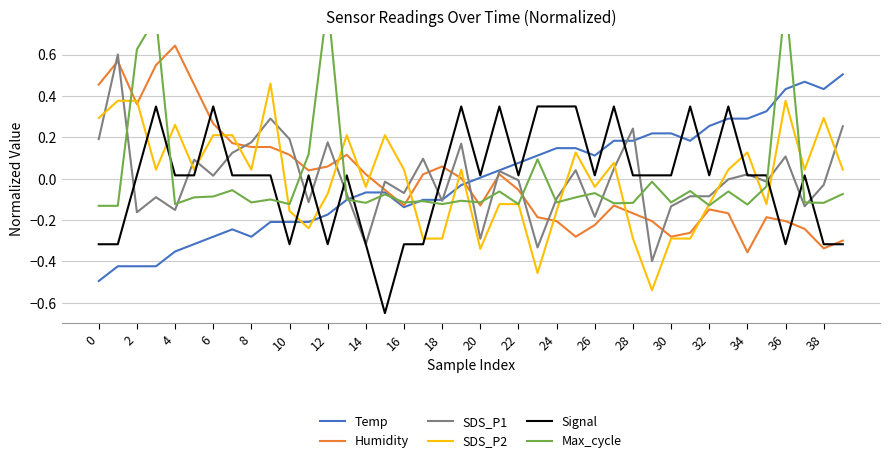

After their last crossing, which series has the higher values: SDS_P2 or Max_cycle?

SDS_P2